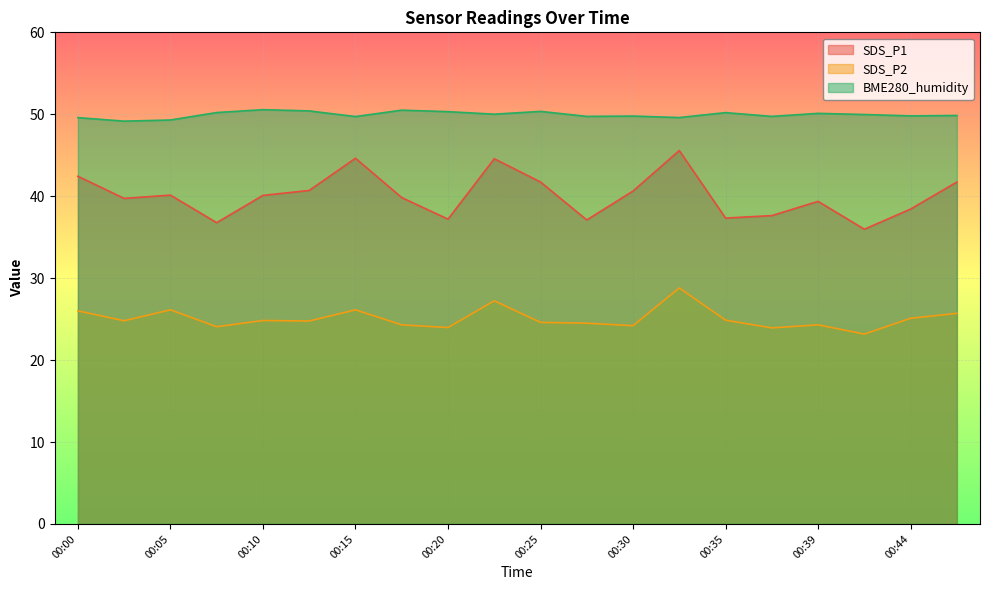

True or false: BME280_humidity and SDS_P1 cross at least once.

False